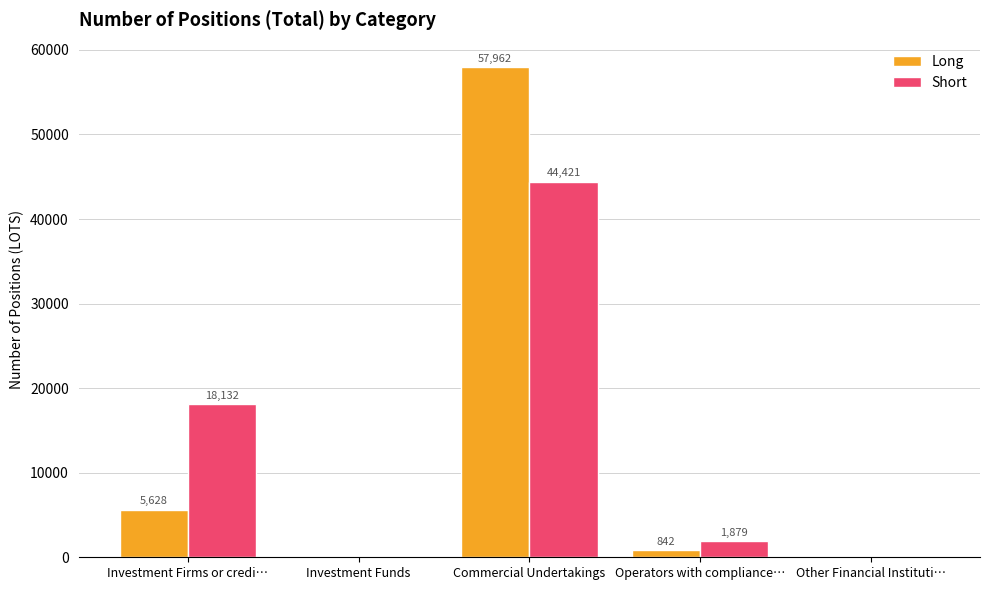

Is the value of Long at Other Financial Instituti… greater than the value of Short at Operators with compliance…?

No